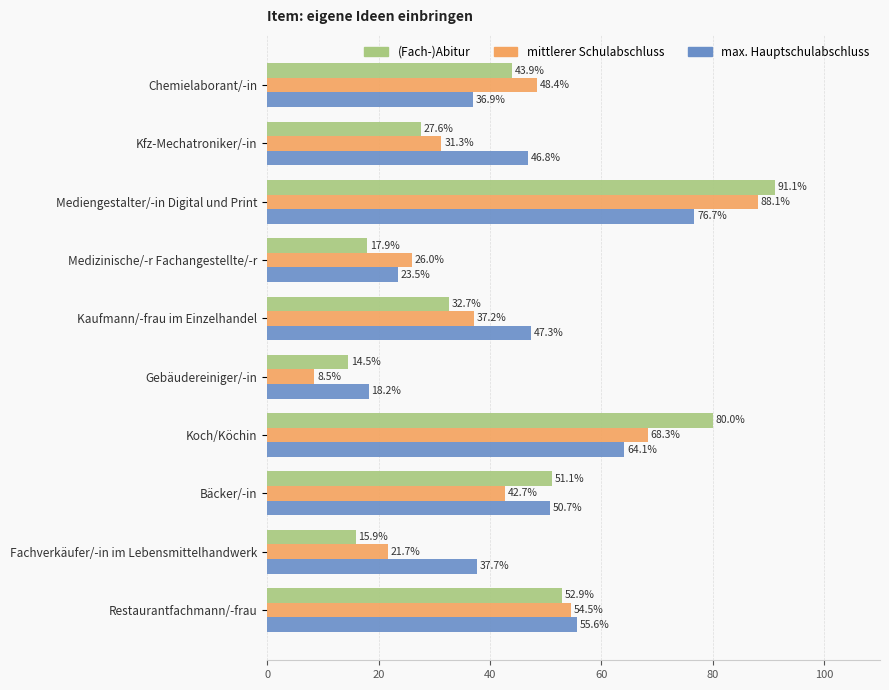

What is the difference between the maximum and second lowest values in the mittlerer Schulabschluss series?

66.4